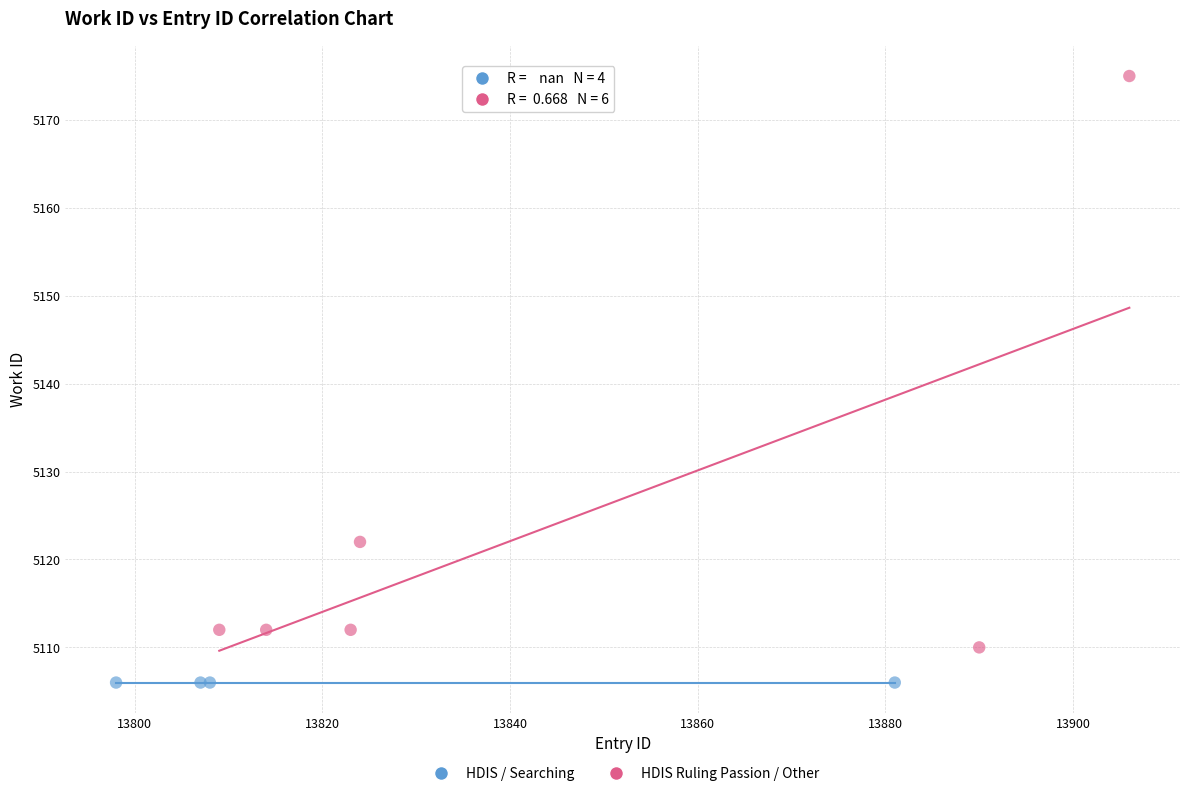

Which series reaches the maximum Y coordinate?

HDIS Ruling Passion / Other